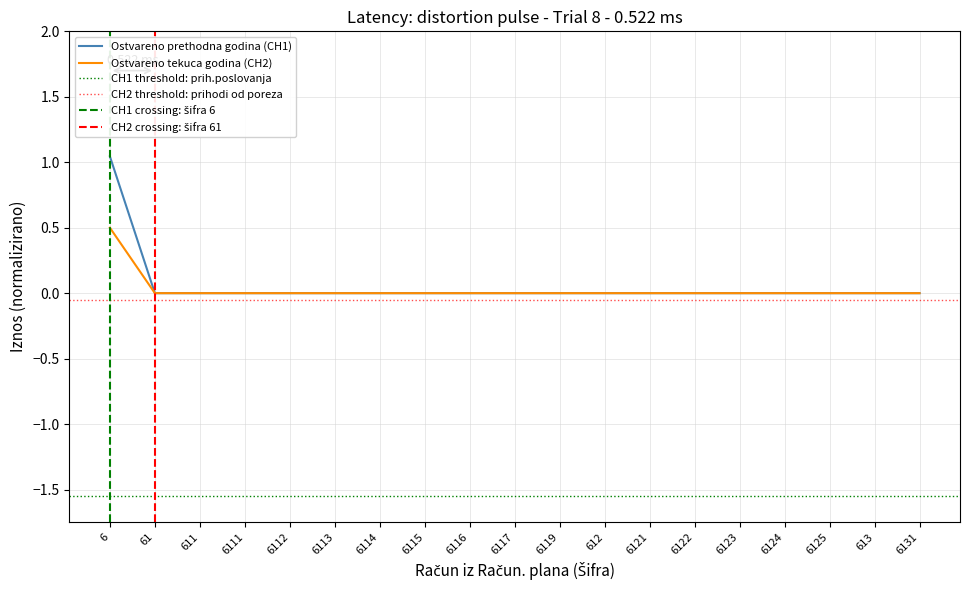

How many values in Ostvareno prethodna godina are above zero?

1